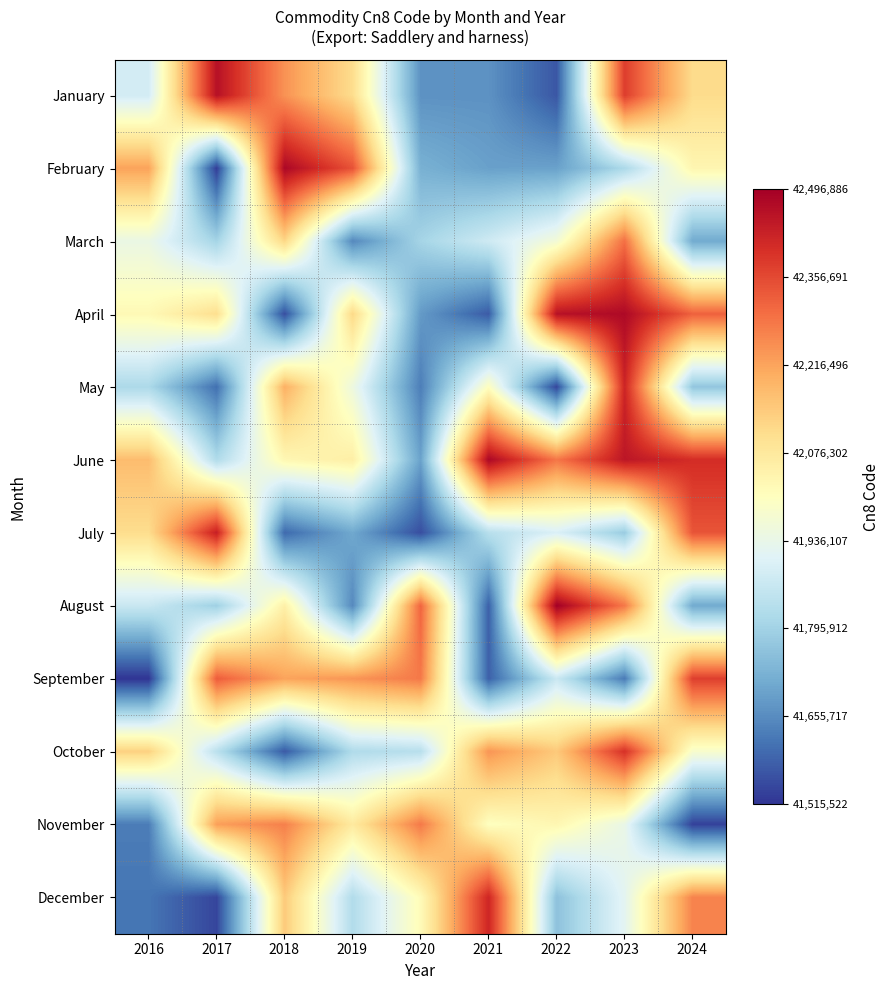

What is the spread (max minus min) of values at 2019?

692948.8